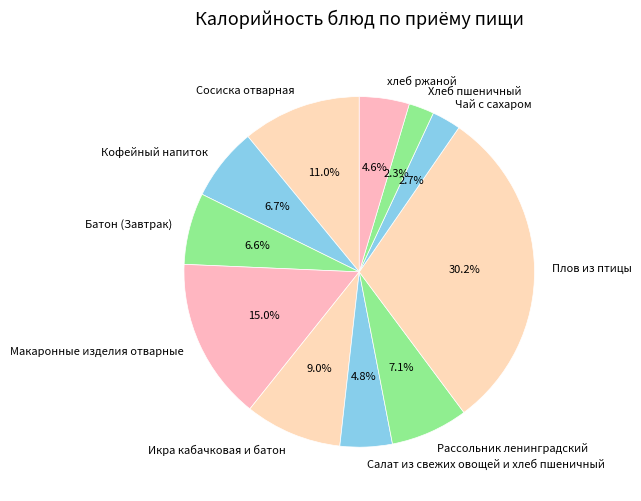

What percentage do Чай с сахаром and Кофейный напиток together represent?

9.4%